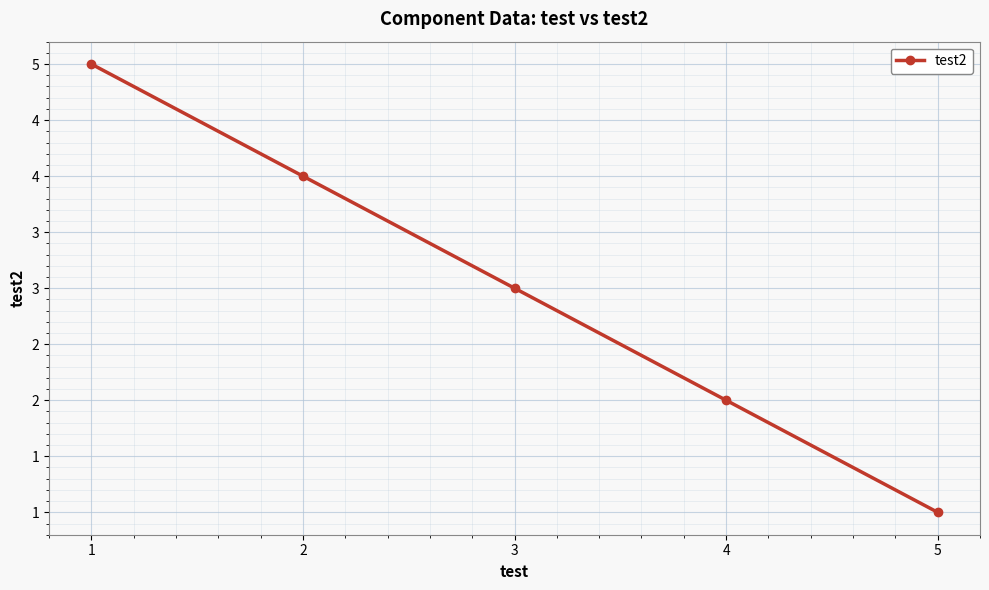

What is the ratio of the value at 1 to the value at 3?

1.7